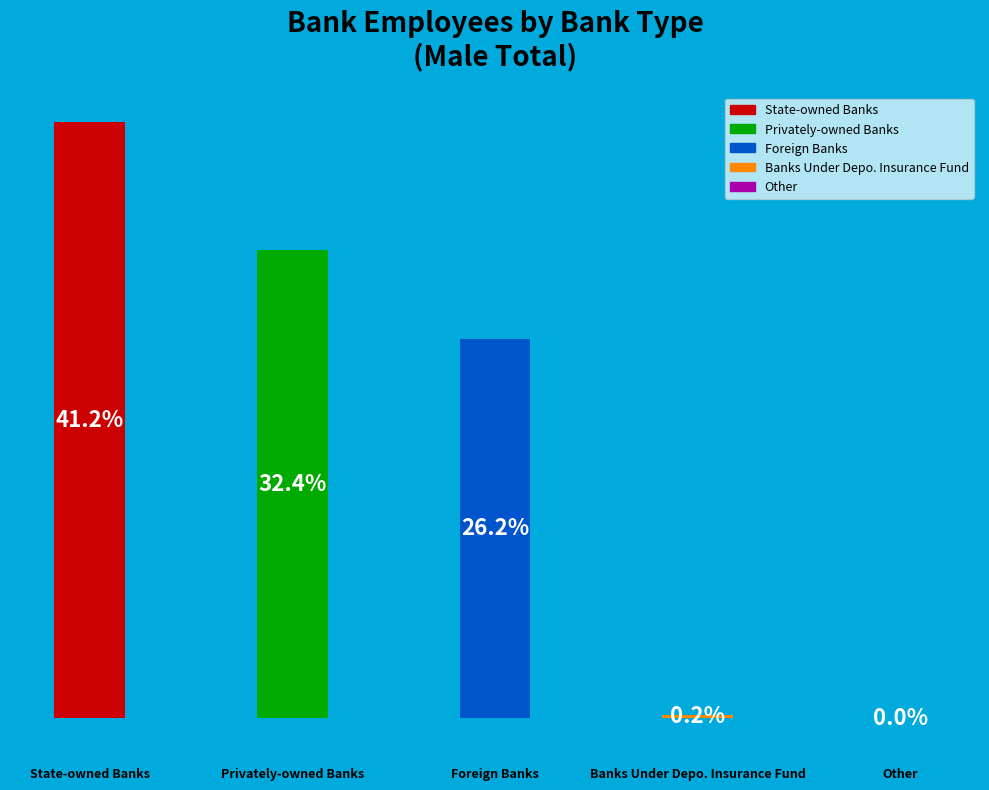

Is State-owned Banks the majority of the pie?

No